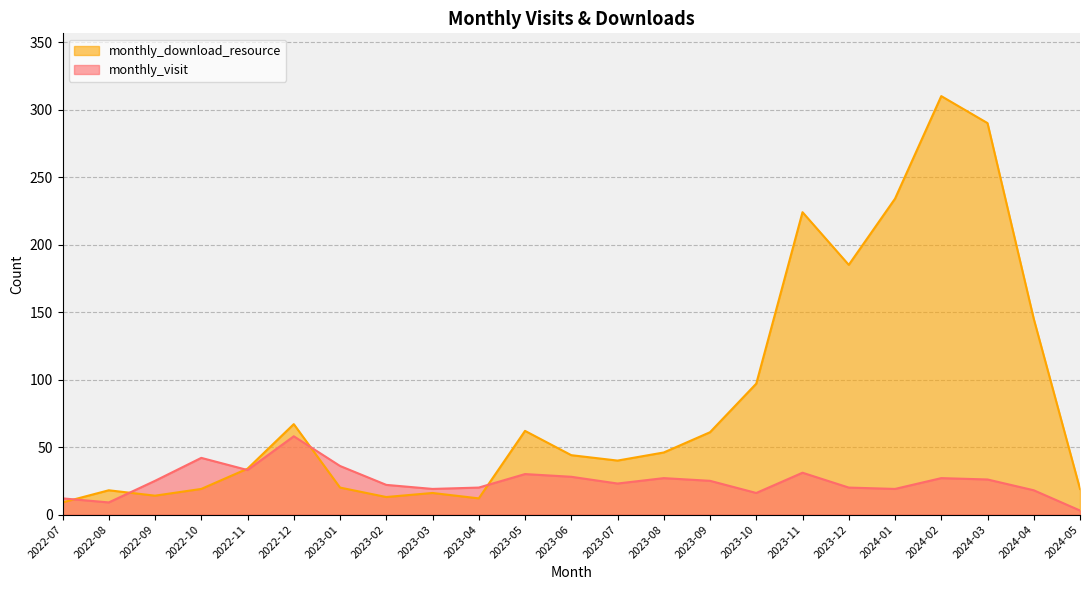

At which label is monthly_visit closest to 30?

2023-05